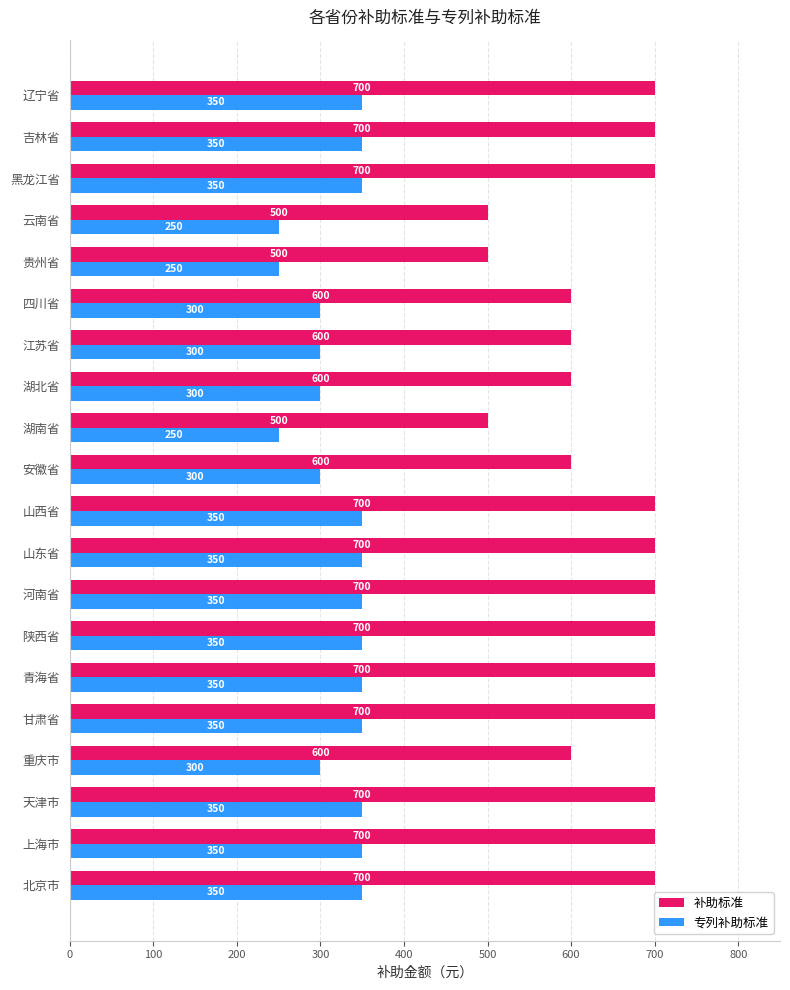

How many 补助标准 values are between 600 and 700?

17